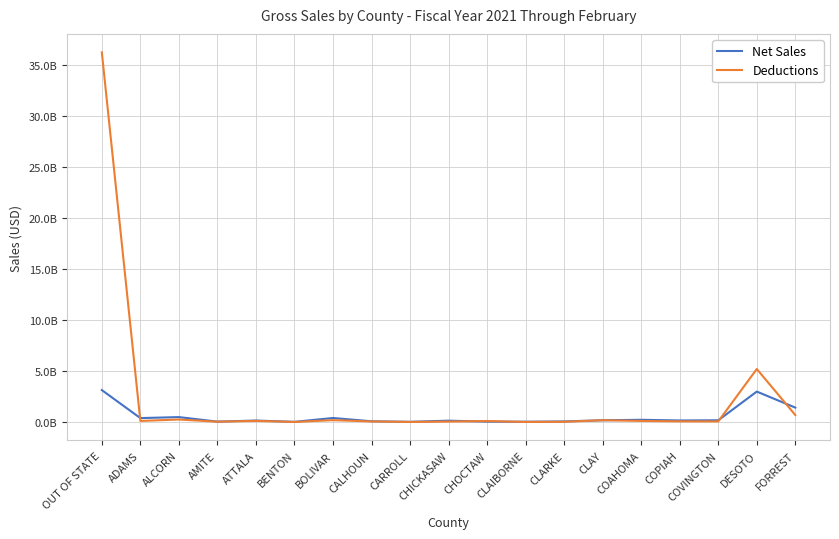

Where do Deductions and Net Sales first cross each other?

OUT OF STATE and ADAMS